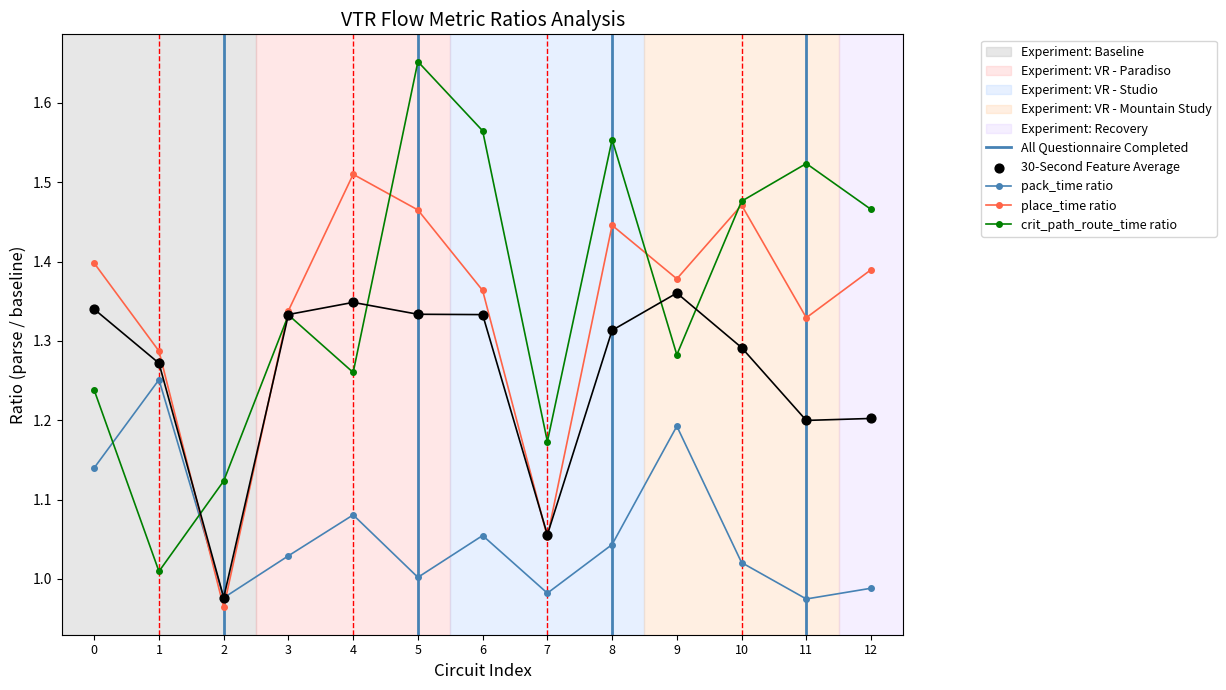

Is the value of pack_time ratio at 9 greater than the value of place_time ratio at 10?

No